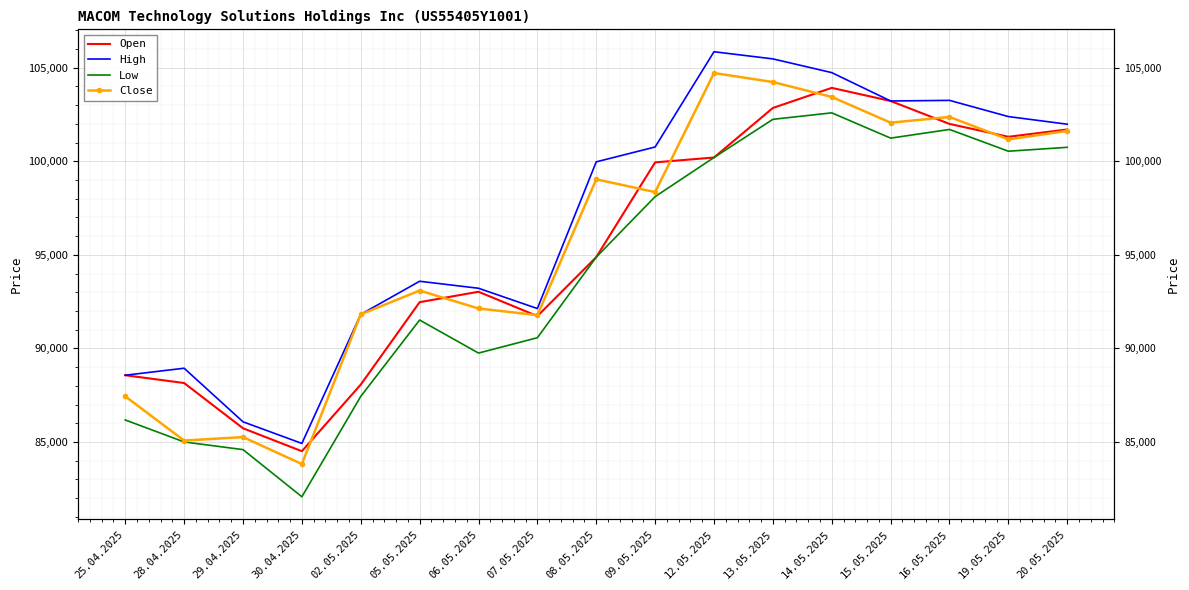

What position from the left is 15.05.2025?

14